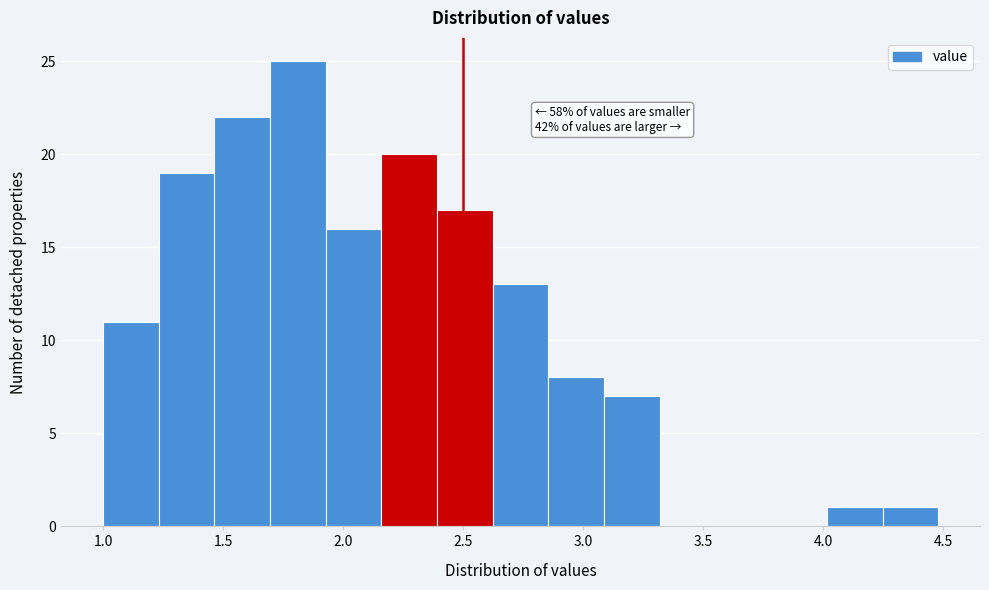

Over which range of the x-axis is the bar tallest?

1.70 to 1.95